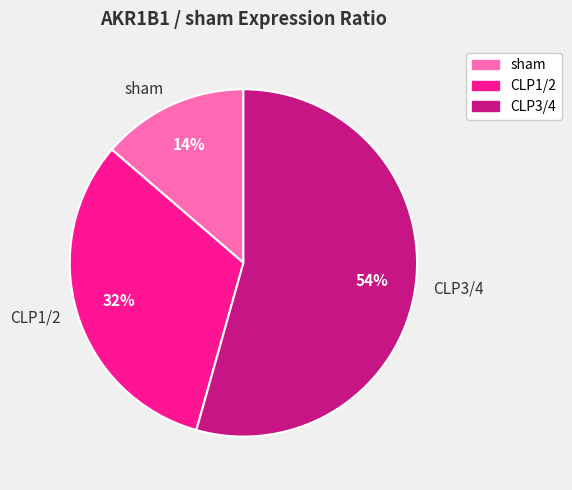

How many slices are in this pie chart?

3